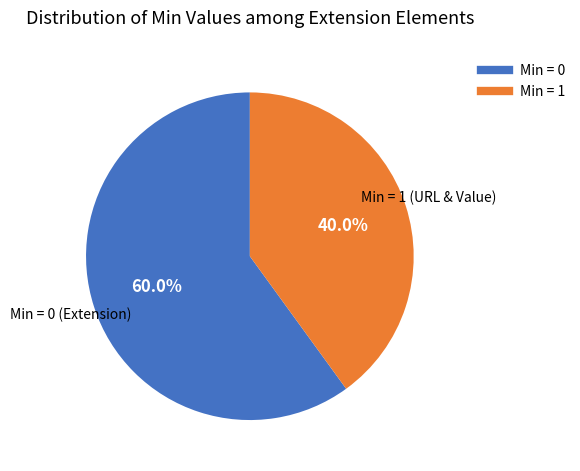

Is there any slice that represents more than half of the pie?

Yes